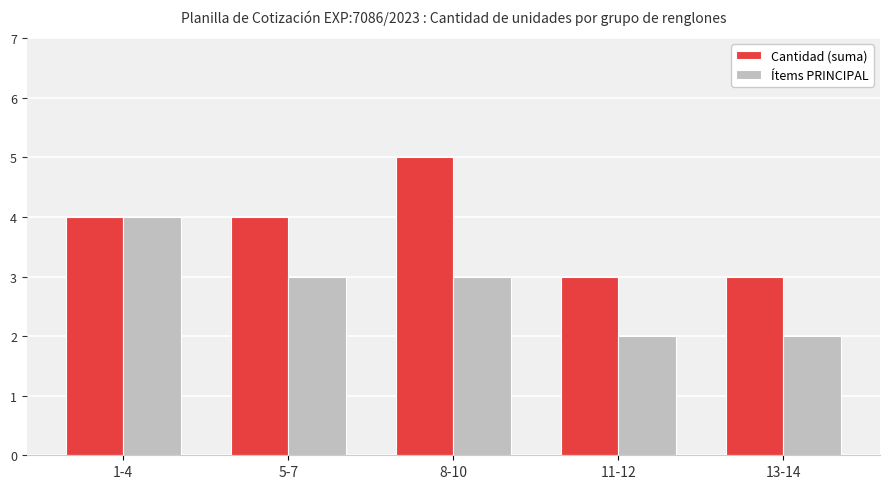

The value of Ítems PRINCIPAL at 8-10 is 3. True or false?

True